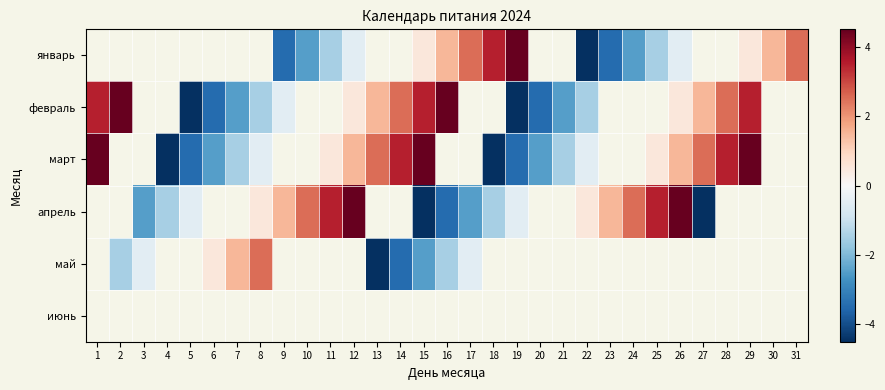

Where does the май series first go above -1?

3